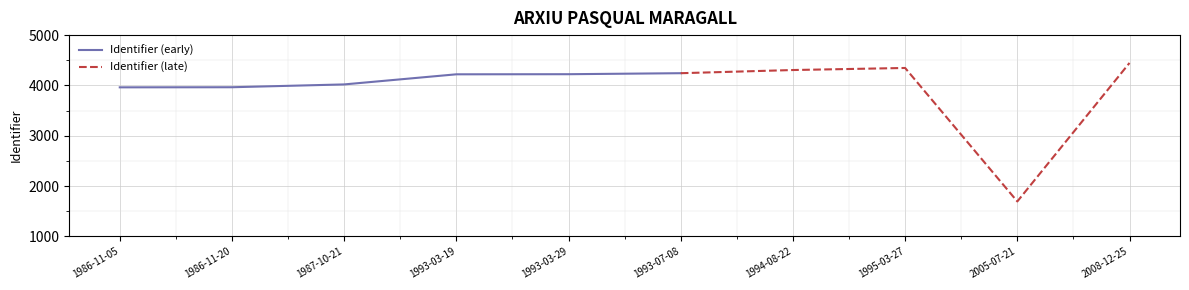

The value at 2008-12-25 is 5797. True or false?

False